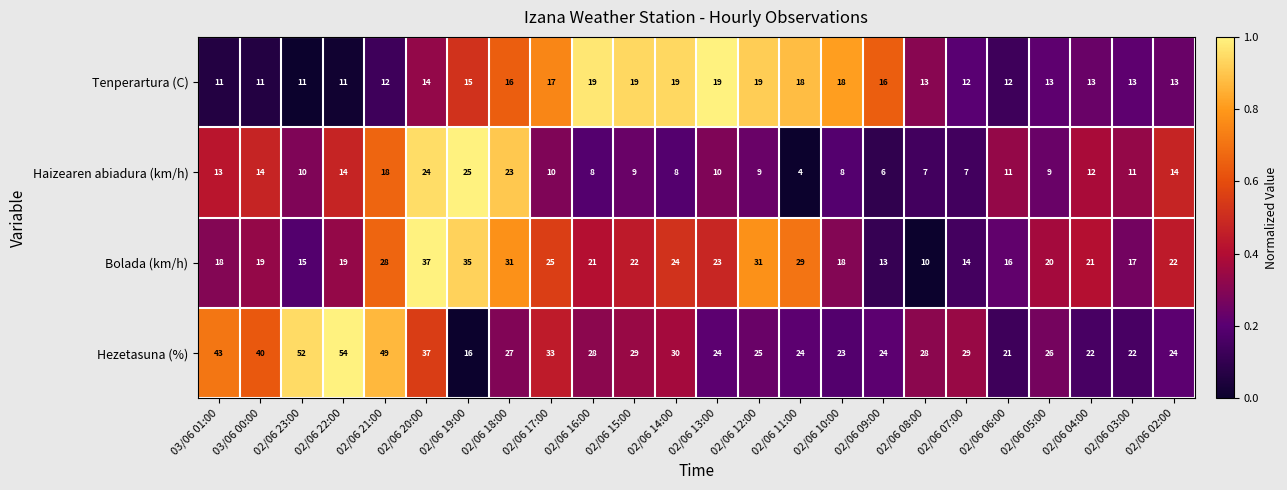

What value does the Tenperartura (C) series have at 02/06 16:00?

19